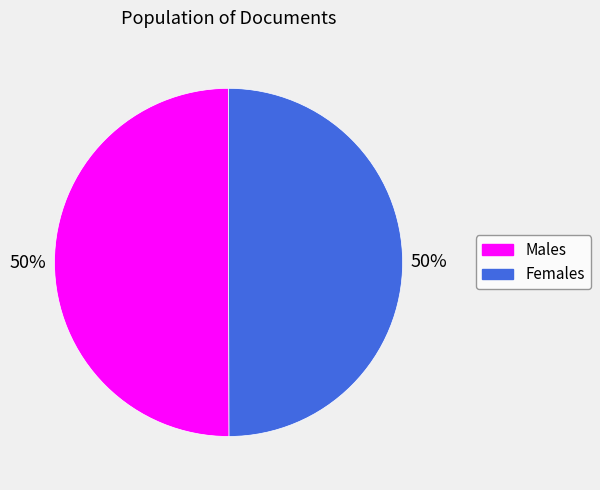

What percentage is the Males slice, to the nearest percent?

50%